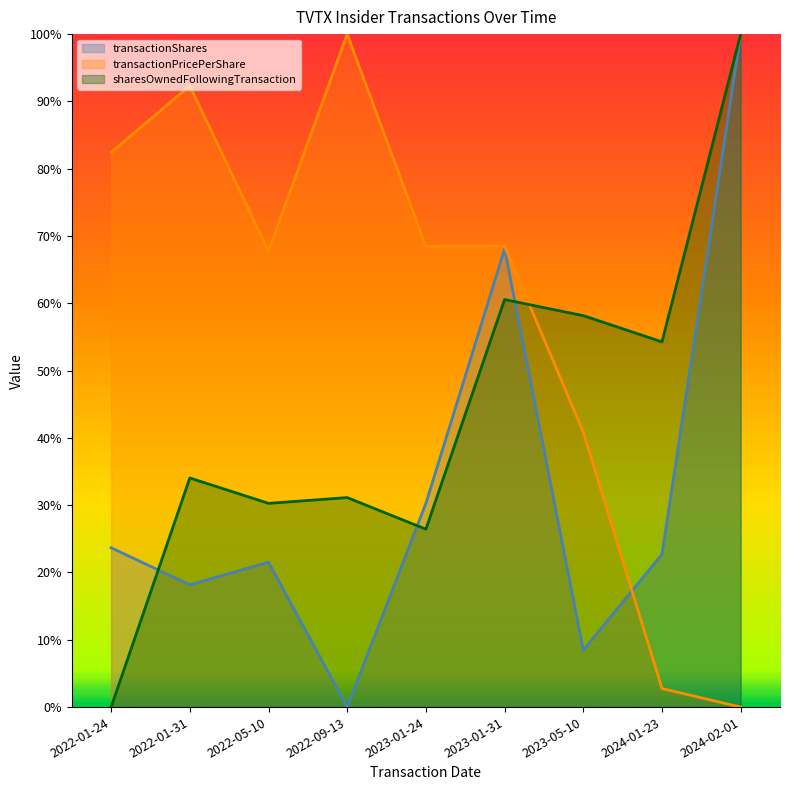

What is the label of the 9th point from the right?

2022-01-24